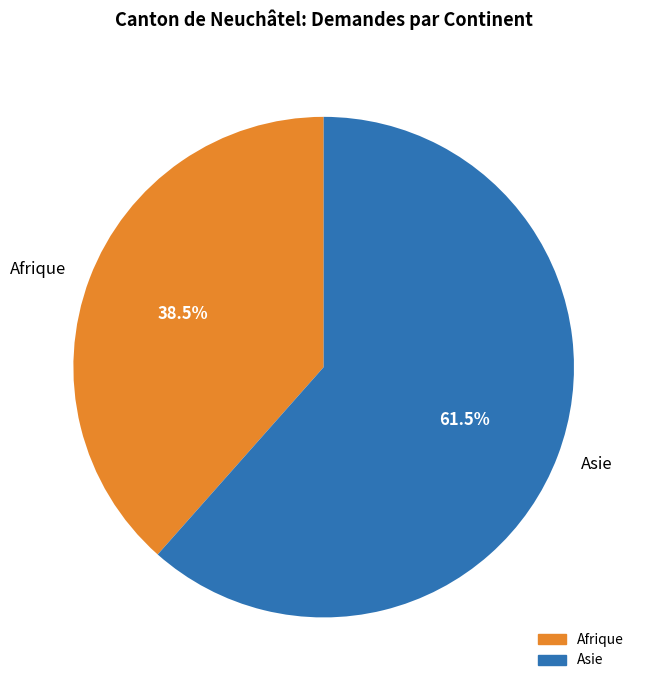

Between Asie and Afrique, which is larger?

Asie